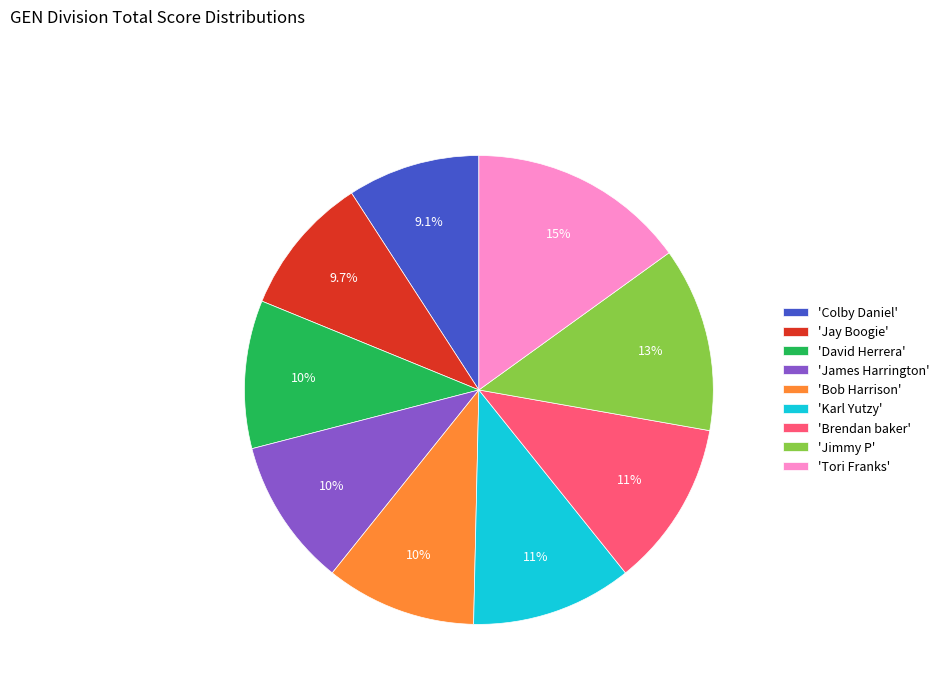

What is the smallest slice in the pie chart?

'Colby Daniel'